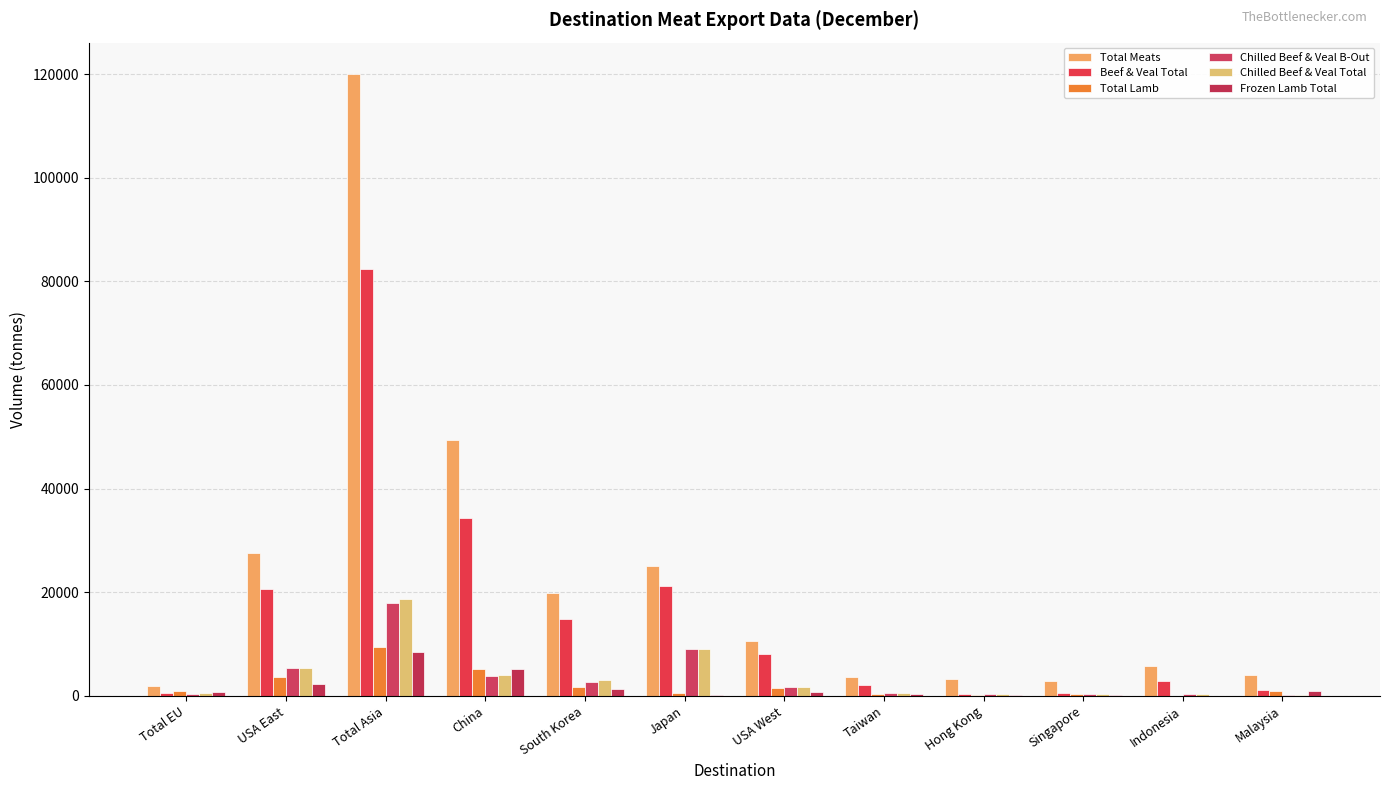

What is the difference between the highest and lowest values at Total Asia?

111623.7